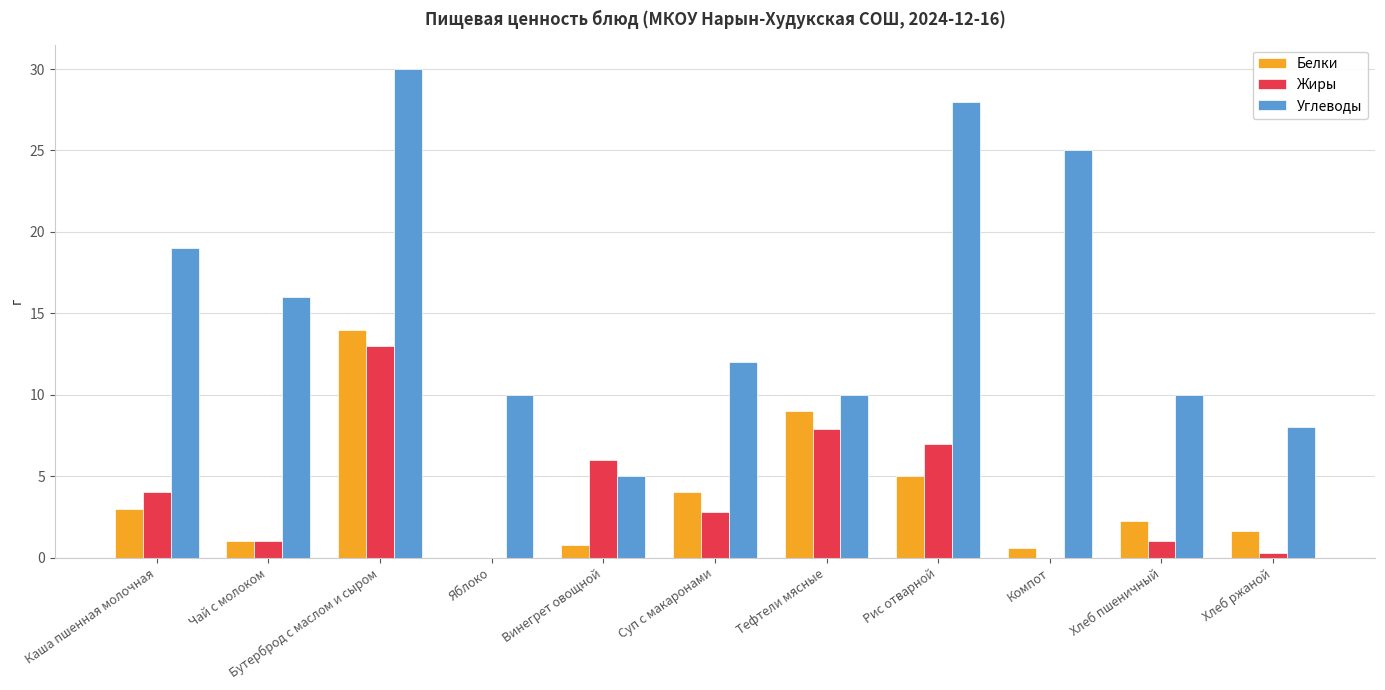

How many groups of bars are there?

11